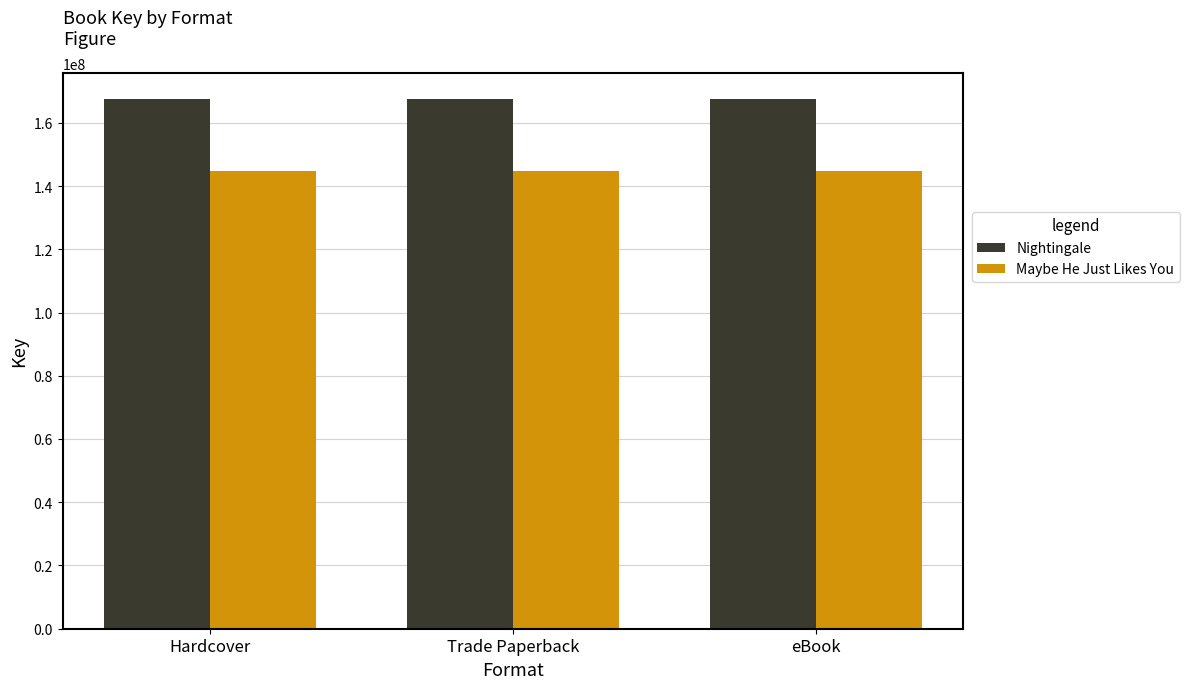

What is the spread (max minus min) of values at Hardcover?

22780832